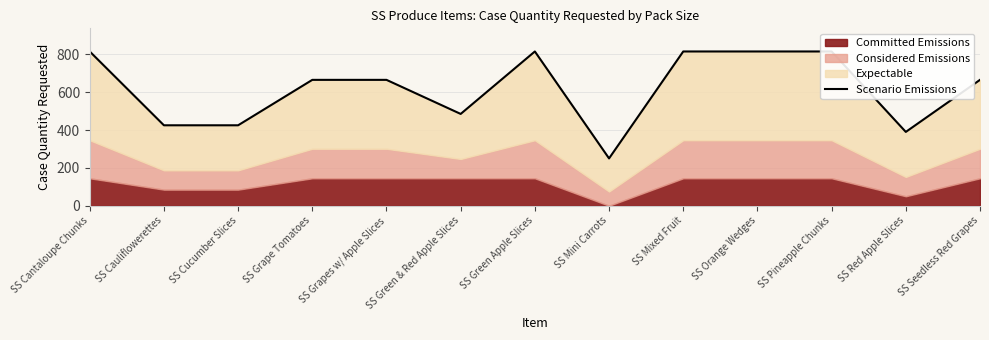

Rank the categories by value from lowest to highest.

SS Mini Carrots, SS Red Apple Slices, SS Cauliflowerettes, SS Cucumber Slices, SS Green & Red Apple Slices, SS Grape Tomatoes, SS Grapes w/ Apple Slices, SS Seedless Red Grapes, SS Cantaloupe Chunks, SS Green Apple Slices, SS Mixed Fruit, SS Orange Wedges, SS Pineapple Chunks